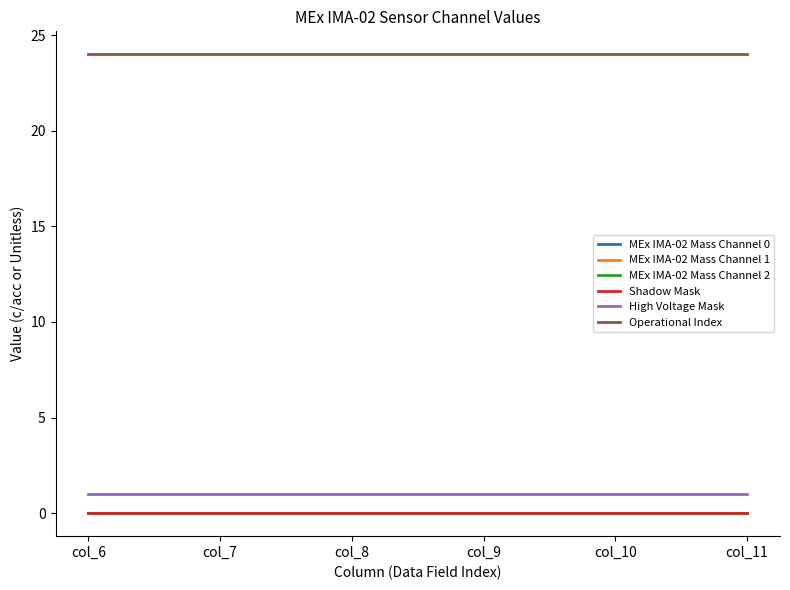

Where is Shadow Mask nearest to the value 0?

col_6